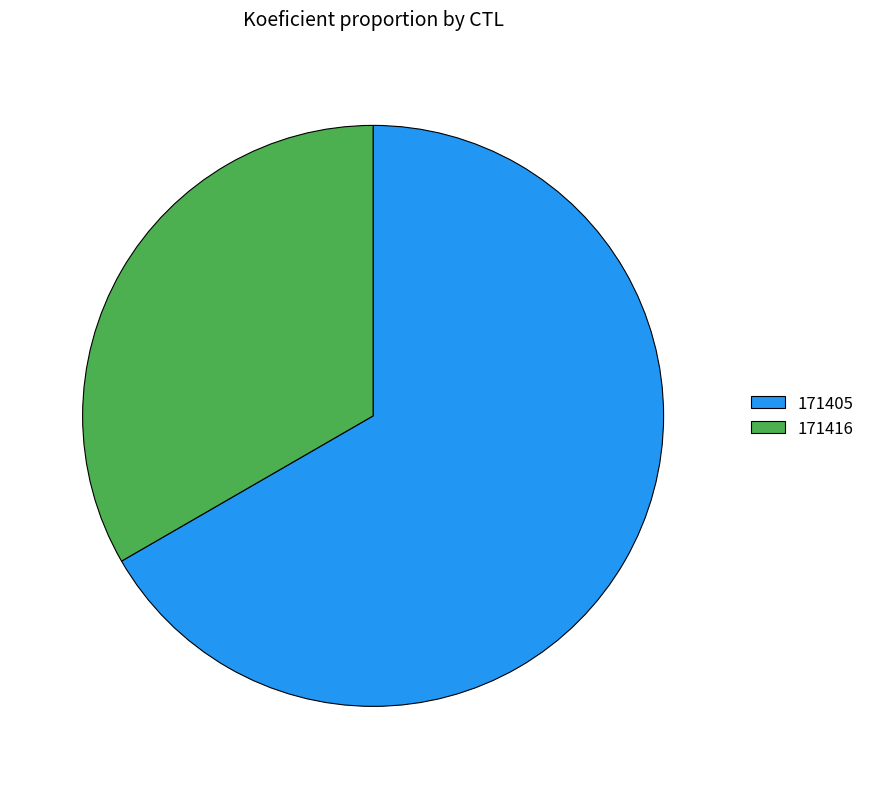

True or false: 171405 accounts for 67% of the total.

True